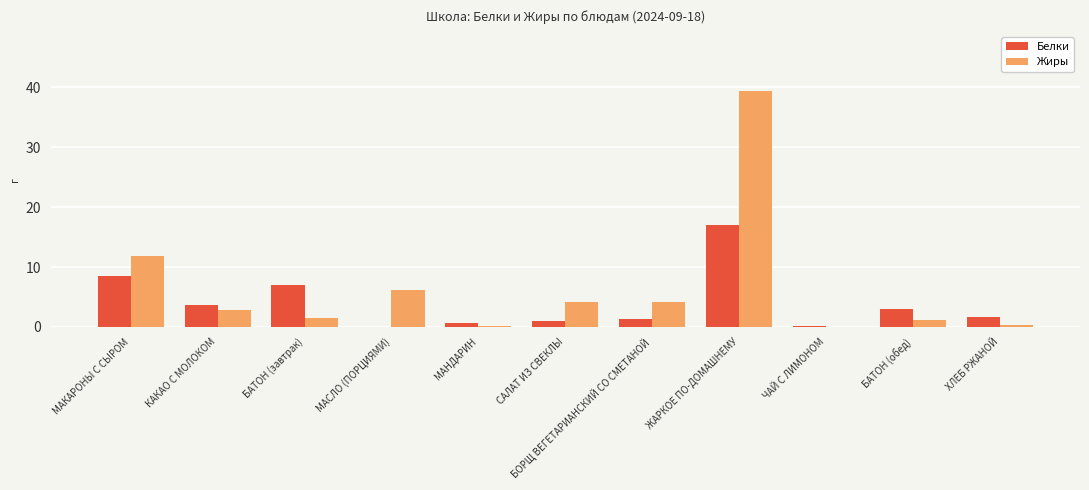

What is the sum of the Белки values at ЖАРКОЕ ПО-ДОМАШНЕМУ and БОРЩ ВЕГЕТАРИАНСКИЙ СО СМЕТАНОЙ?

18.4